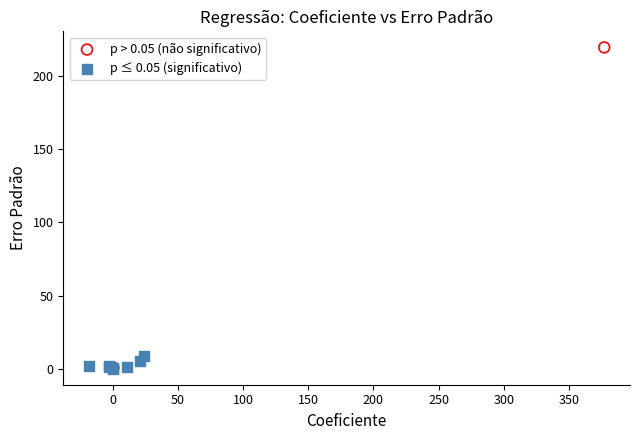

Which series contains the highest Y value?

p > 0.05 (não significativo)